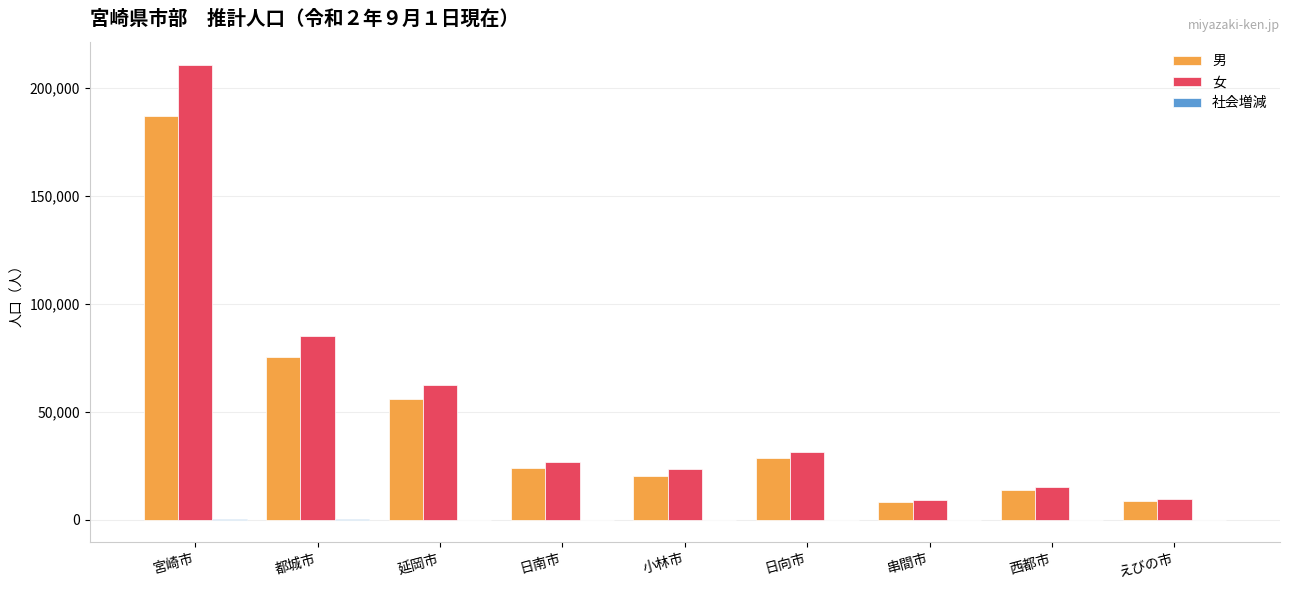

At which label does 男 first exceed 23668?

宮崎市